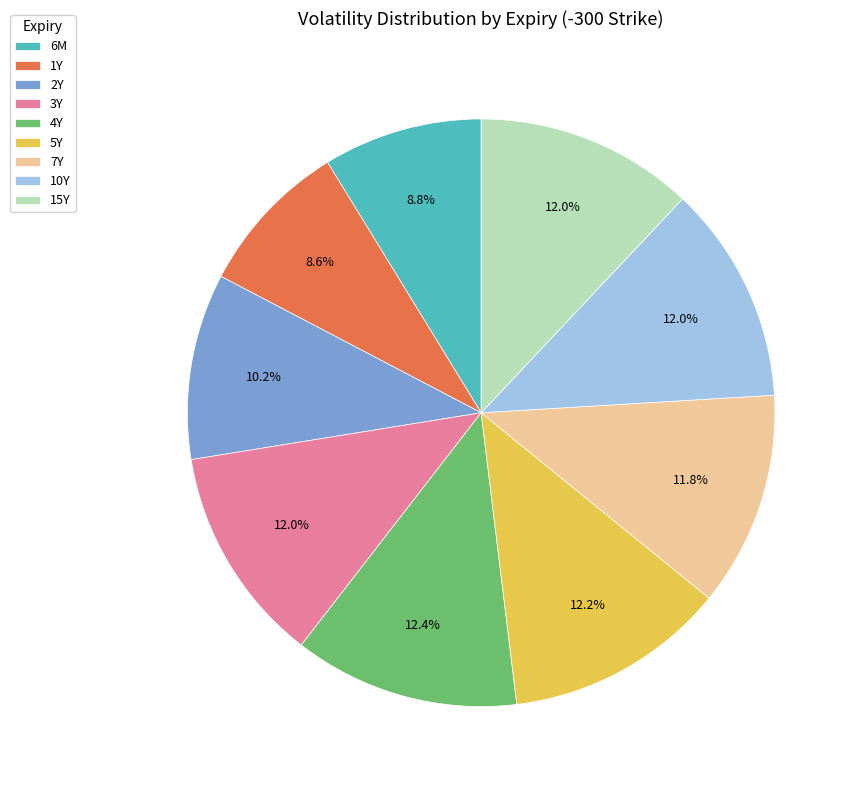

Combined, do 3Y and 4Y account for over 50%?

No